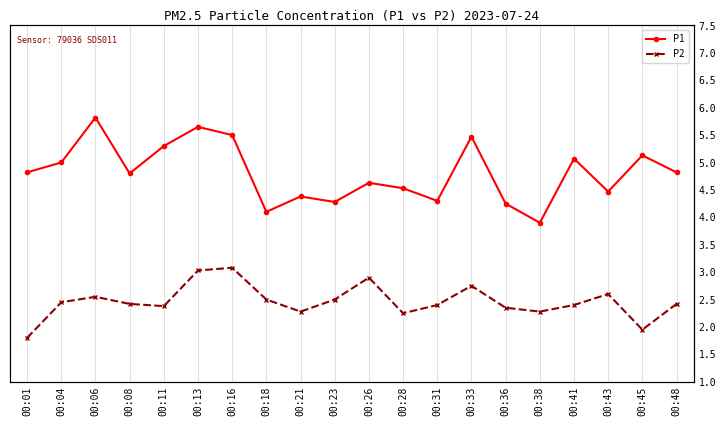

At which category does P2 reach its first local peak?

00:06